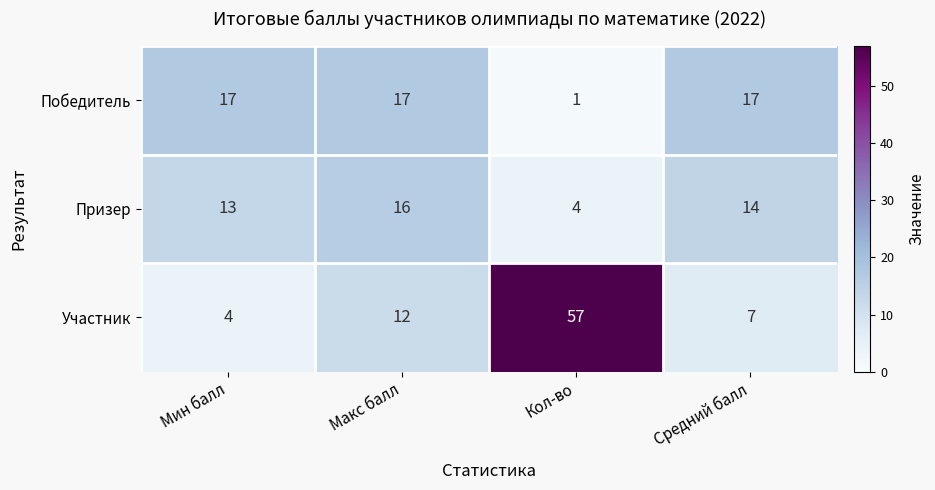

Rank the series by their maximum value, from highest to lowest.

Участник, Победитель, Призер